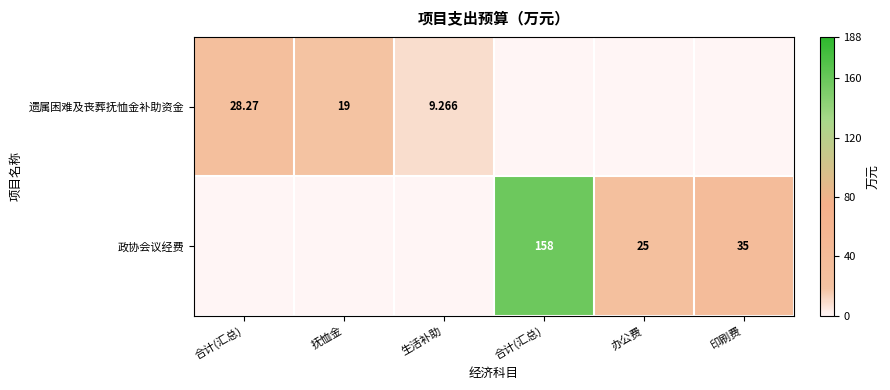

List the labels in order of 遗属困难及丧葬抚恤金补助资金 value, largest first.

合计(汇总), 抚恤金, 生活补助, 合计(汇总), 办公费, 印刷费